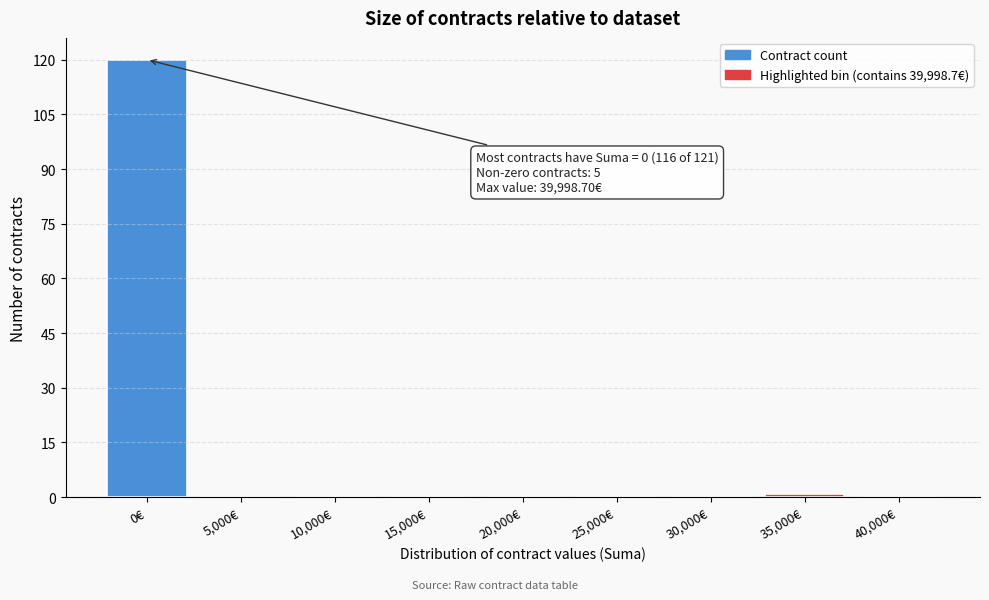

Reading right to left, transcribe all the data shown in this chart.

40,000€=0	35,000€=1	30,000€=0	25,000€=0	20,000€=0	15,000€=0	10,000€=0	5,000€=0	0€=120